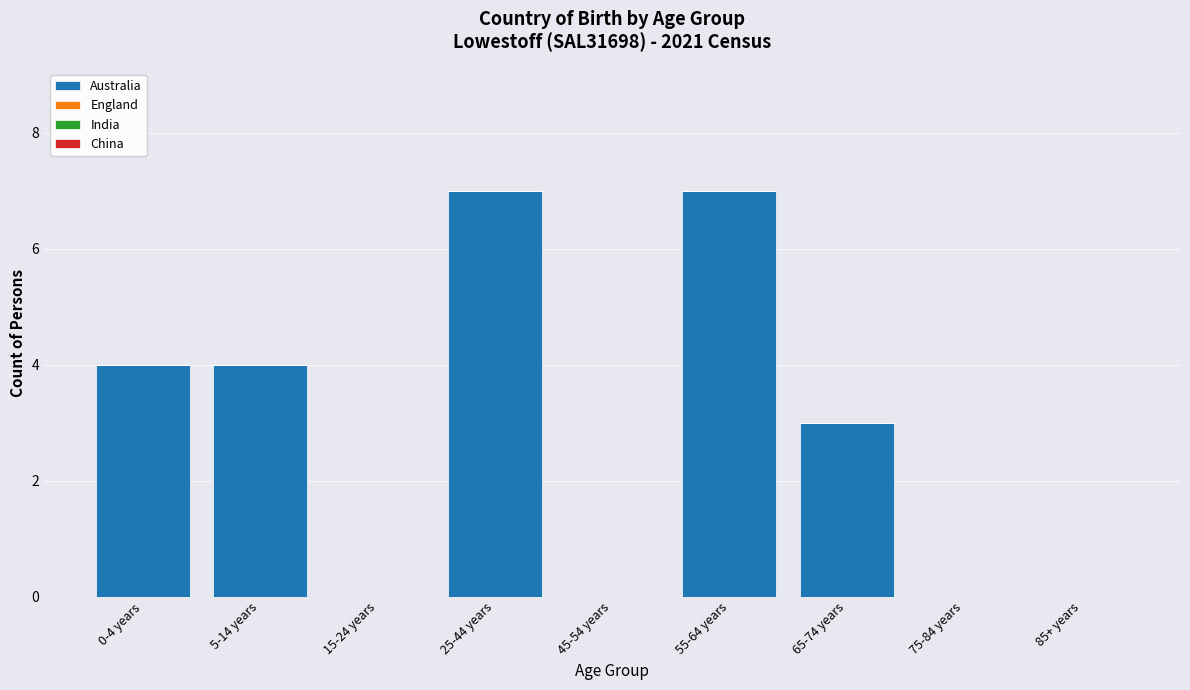

What is the change in value from 5-14 years to 45-54 years?

-4